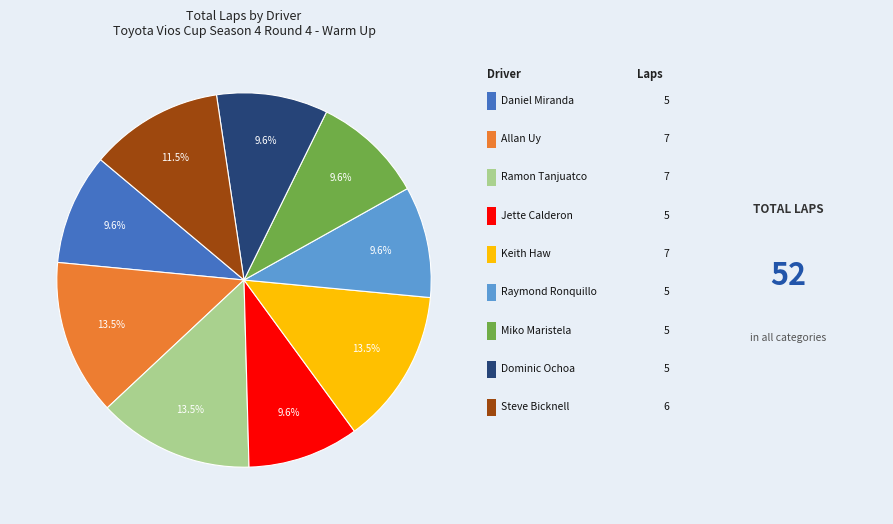

Does any single category account for the majority?

No